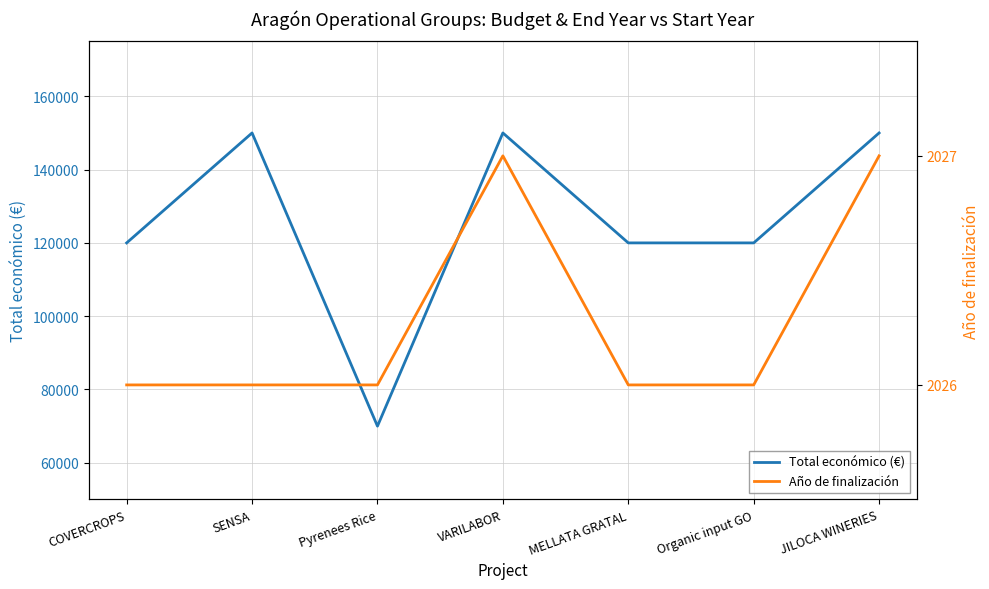

How many lines are shown in the chart?

2